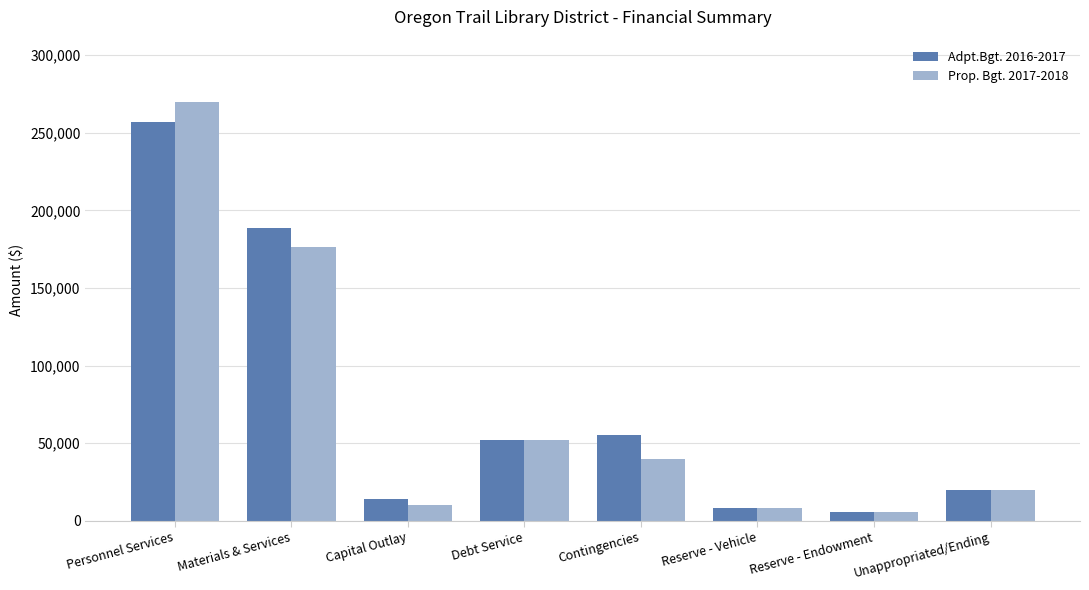

Which series has the largest range (max minus min)?

Prop. Bgt. 2017-2018